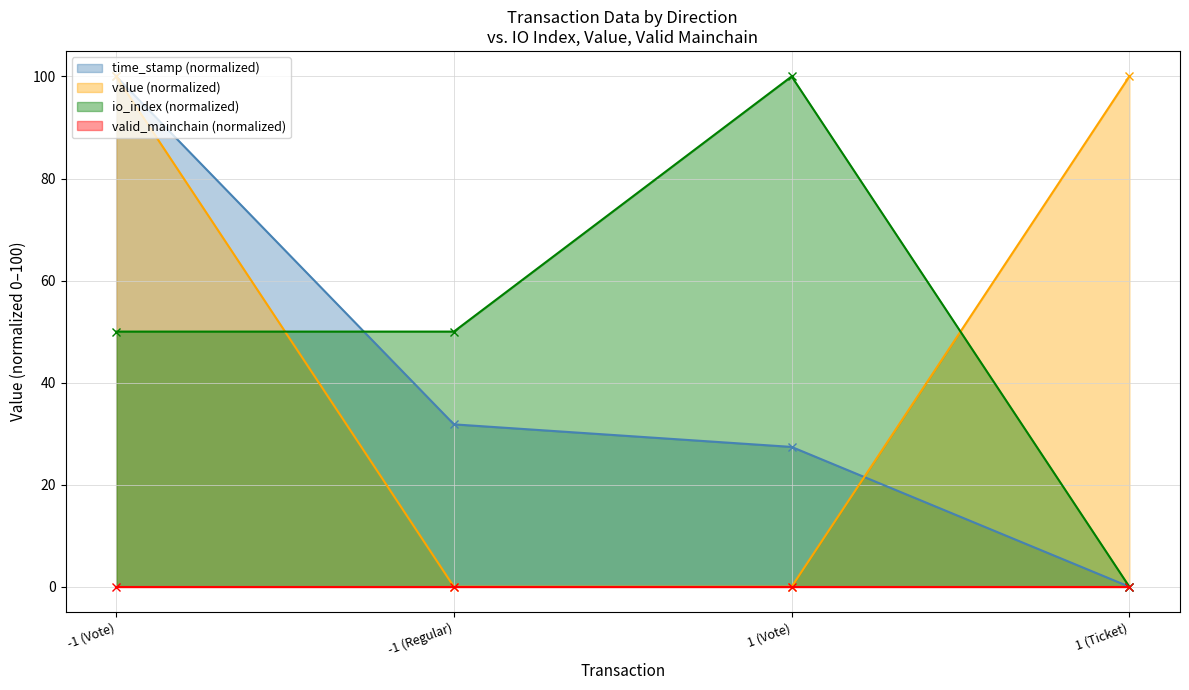

What is the label of the 2nd point from the left?

-1 (Regular)